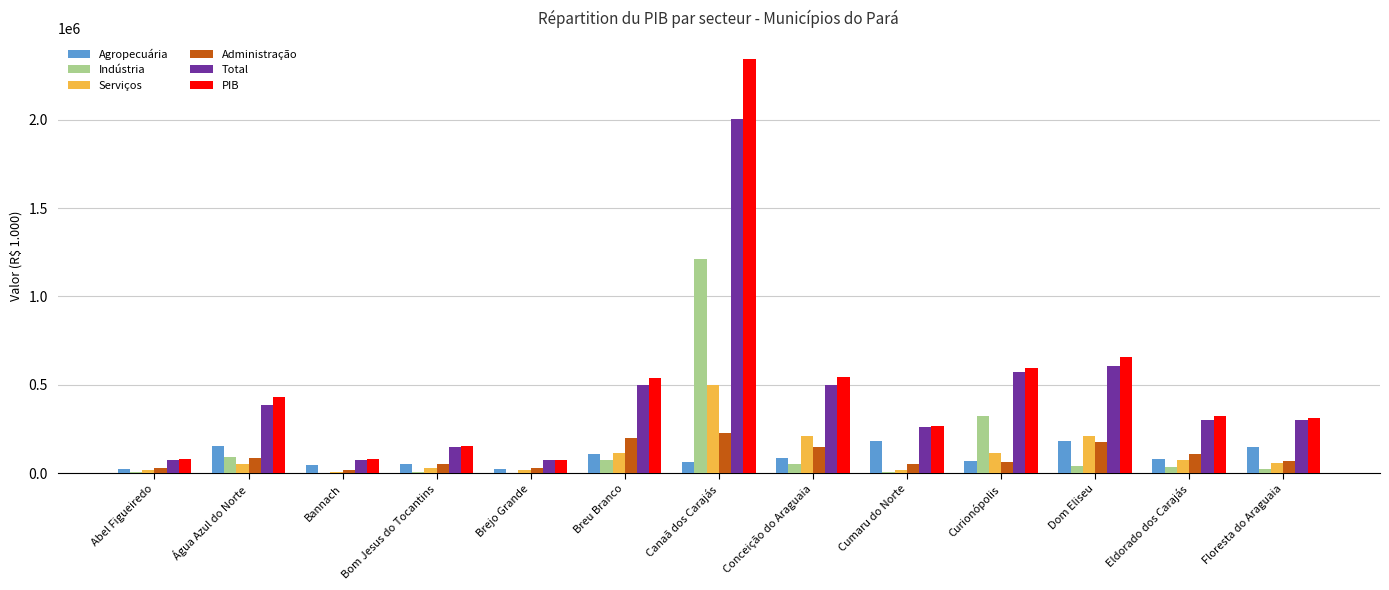

What is the sum of the Administração values at Dom Eliseu and Cumaru do Norte?

229798.1